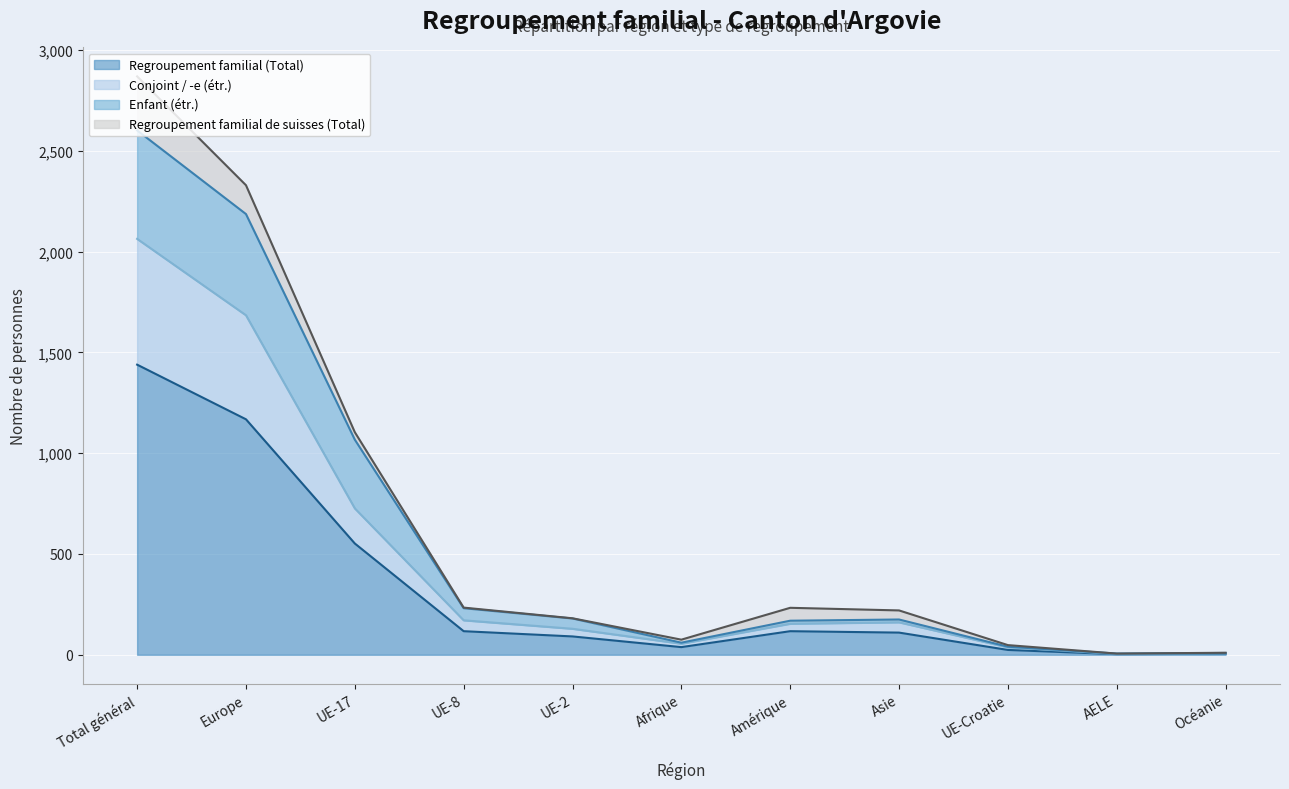

What is the label of the 11th point from the left?

Océanie